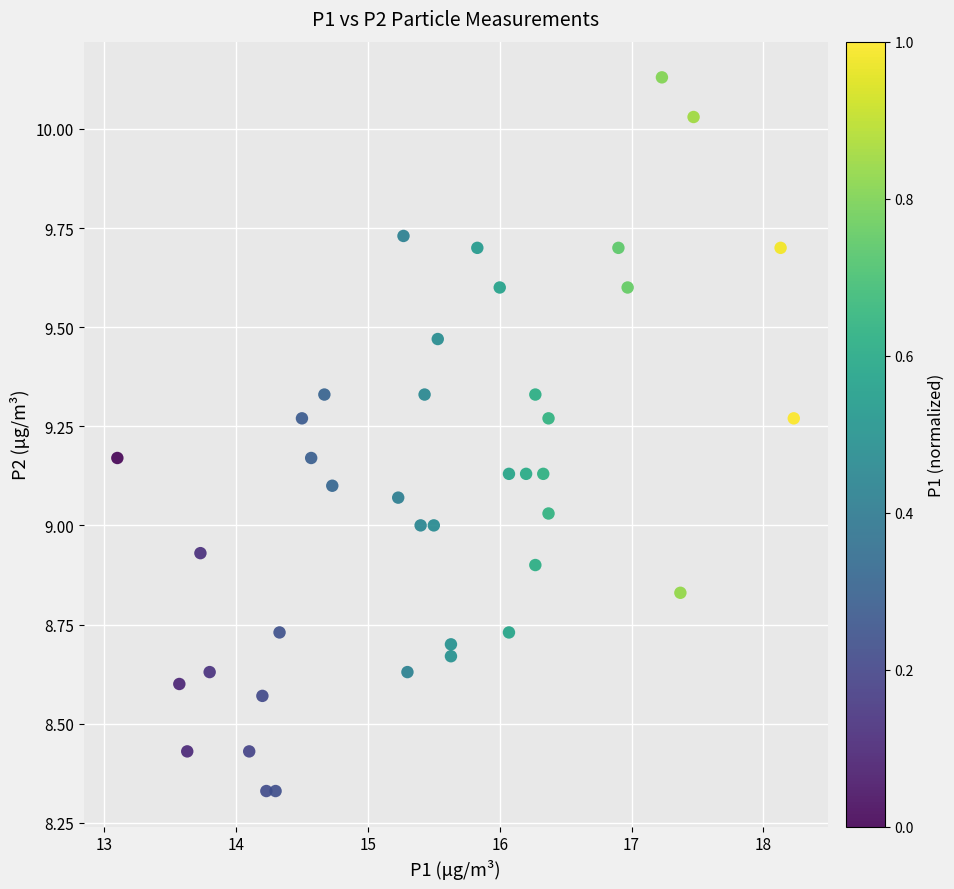

What is the range of X values (max minus min)?

5.1